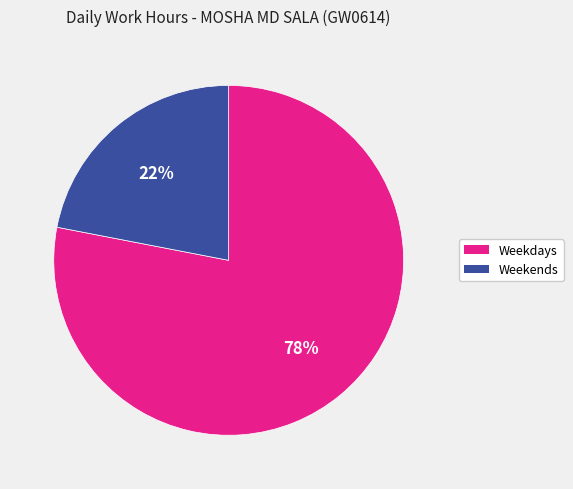

To the nearest percent, what is the difference between the largest and smallest slice percentages?

56%